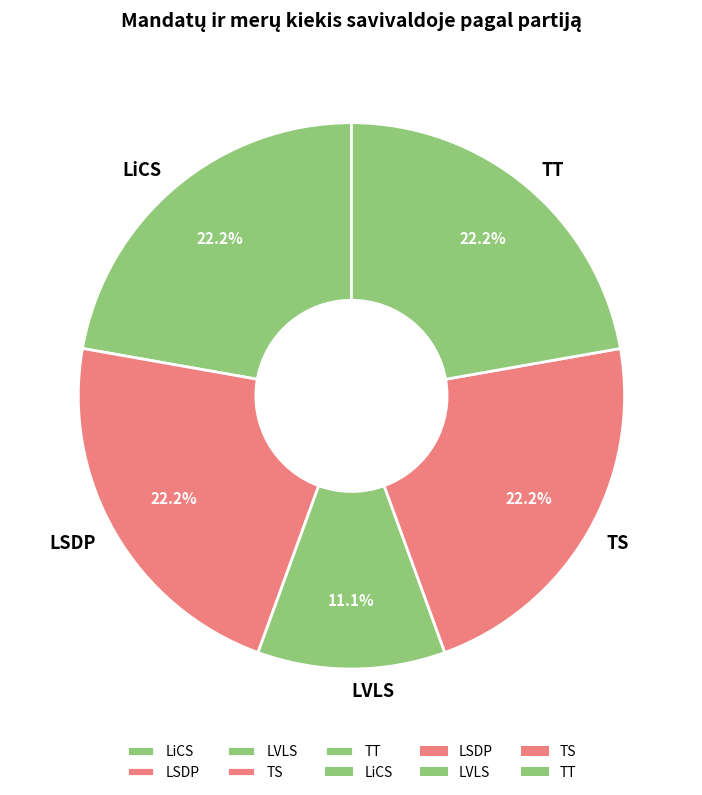

Which slice is the smallest?

LVLS